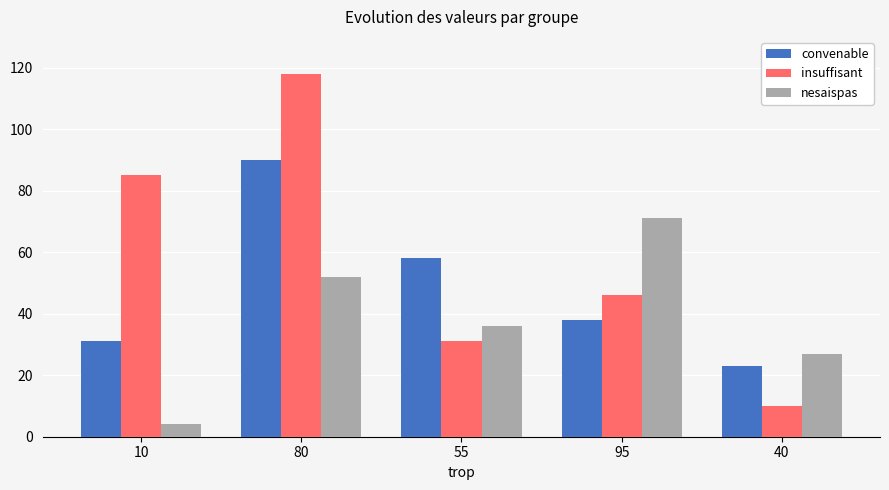

What is the difference between the convenable values at 80 and 10?

59